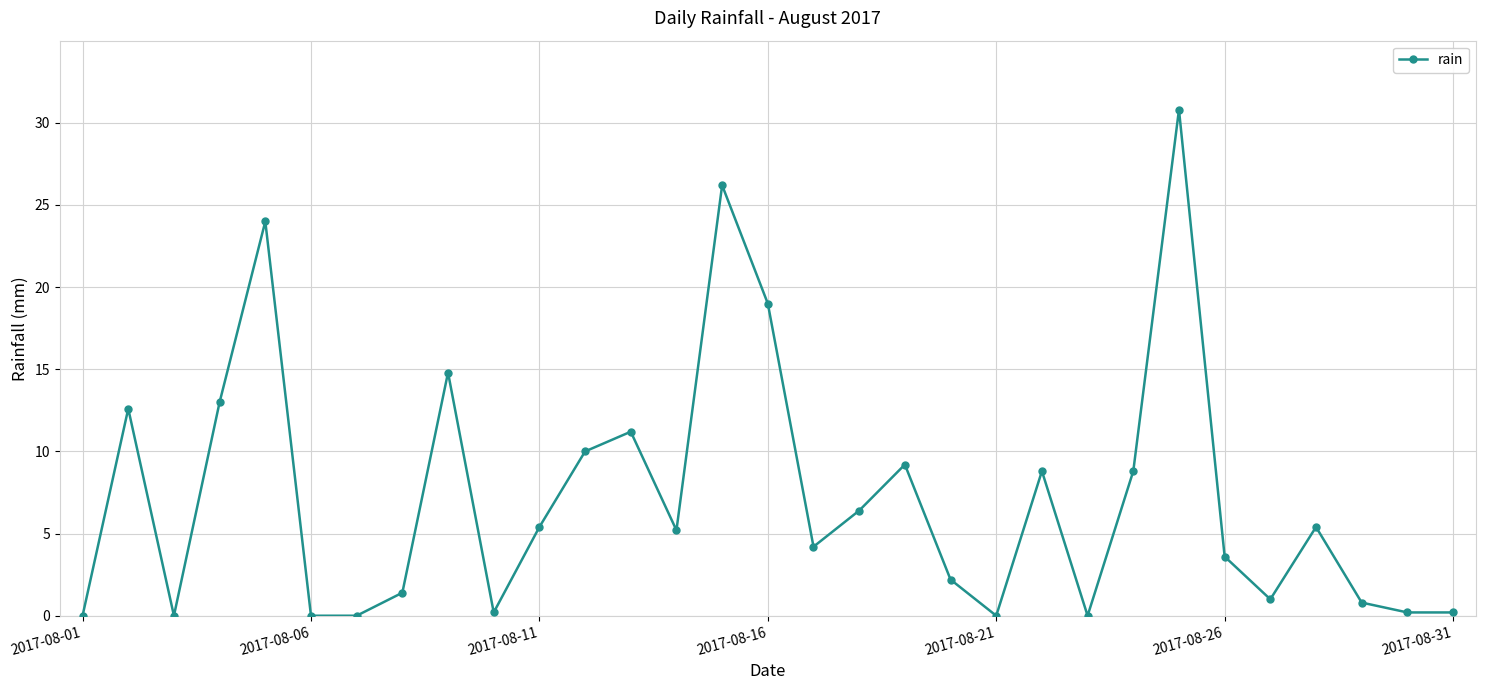

True or false: the data has more than 0 interior local peaks.

True